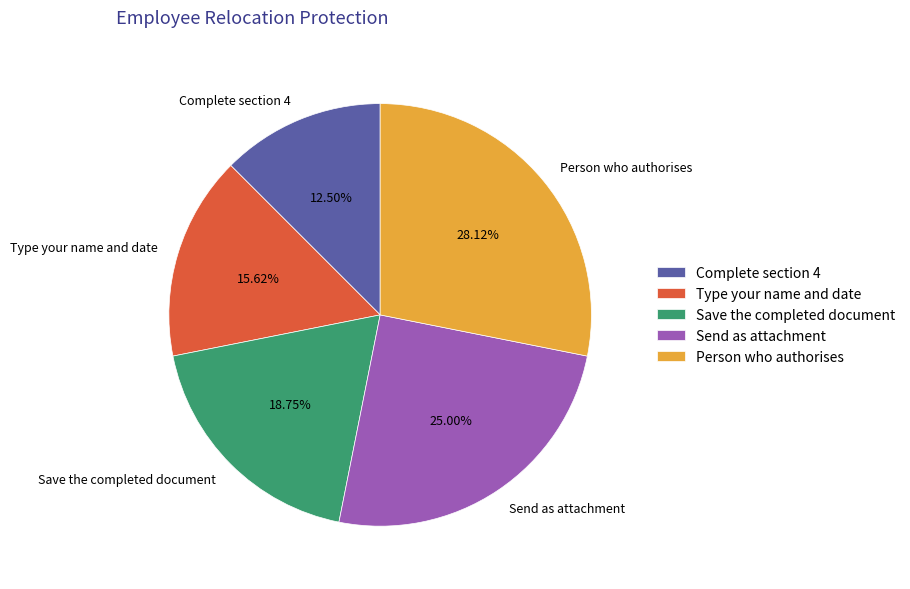

What is the smallest slice in the pie chart?

Complete section 4